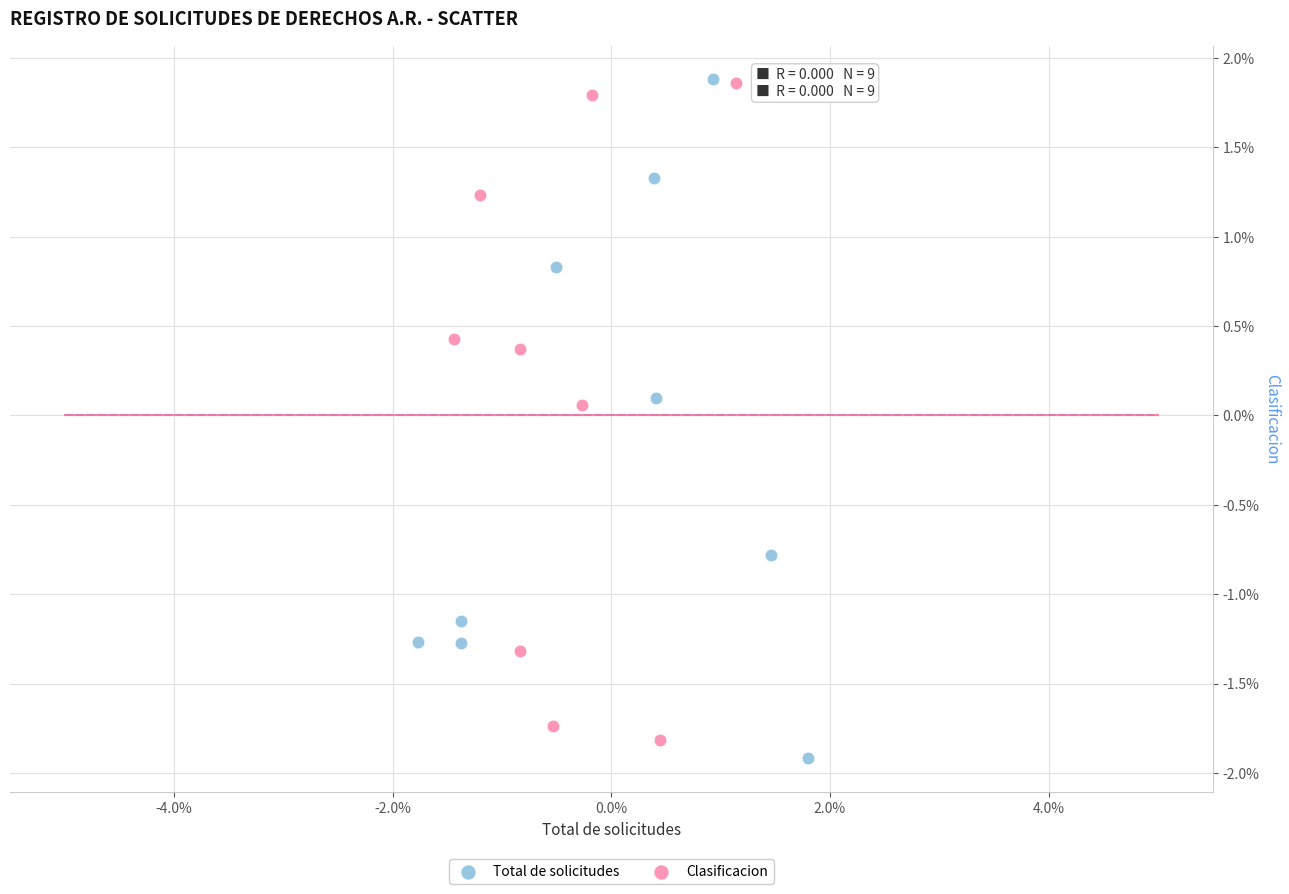

What are all the series names shown in the legend?

Total de solicitudes, Clasificacion